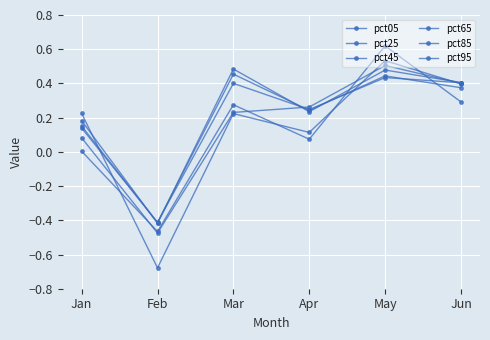

Is the value of pct05 at Feb greater than the value of pct95 at Apr?

No